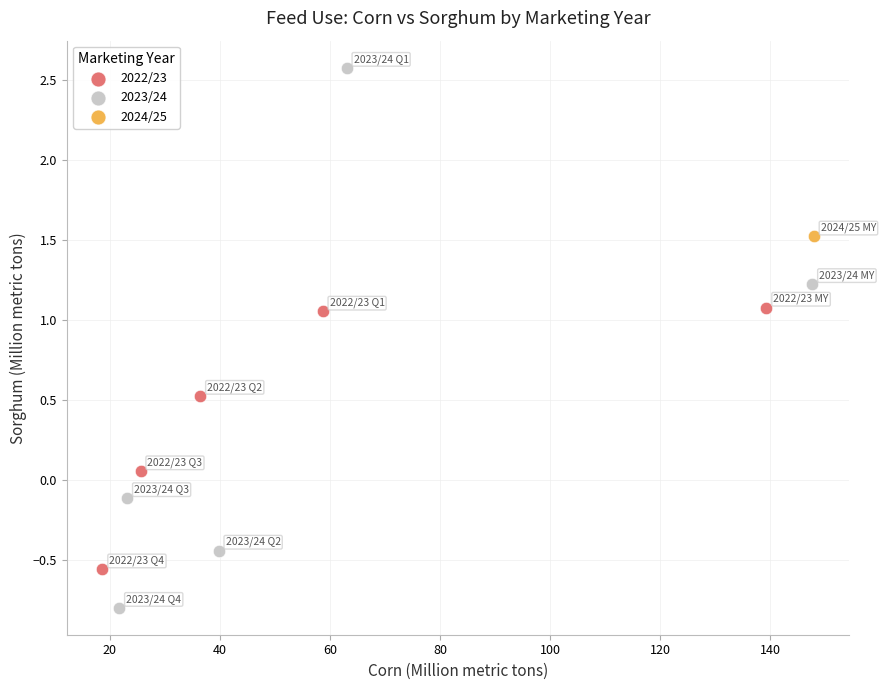

What are all the series names shown in the legend?

2022/23, 2023/24, 2024/25